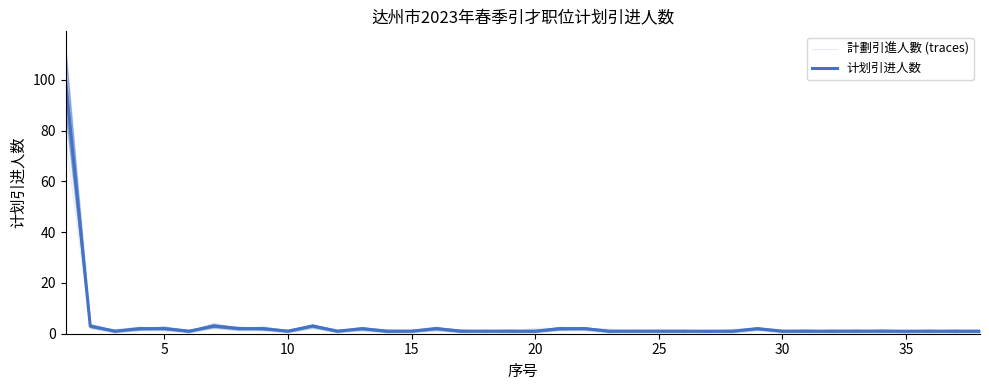

True or false: 計劃引進人數 (traces) has more than 2 interior local peaks.

True